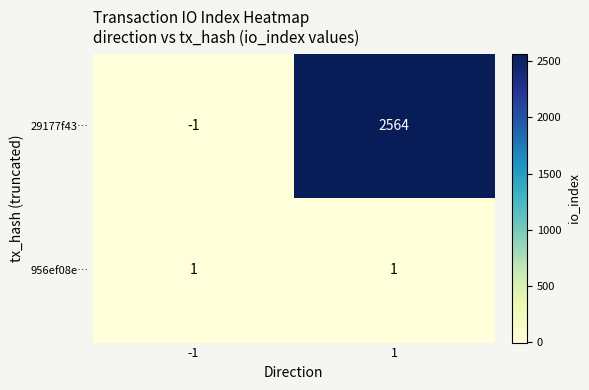

Rank the series at -1 from highest to lowest value.

956ef08e…, 29177f43…